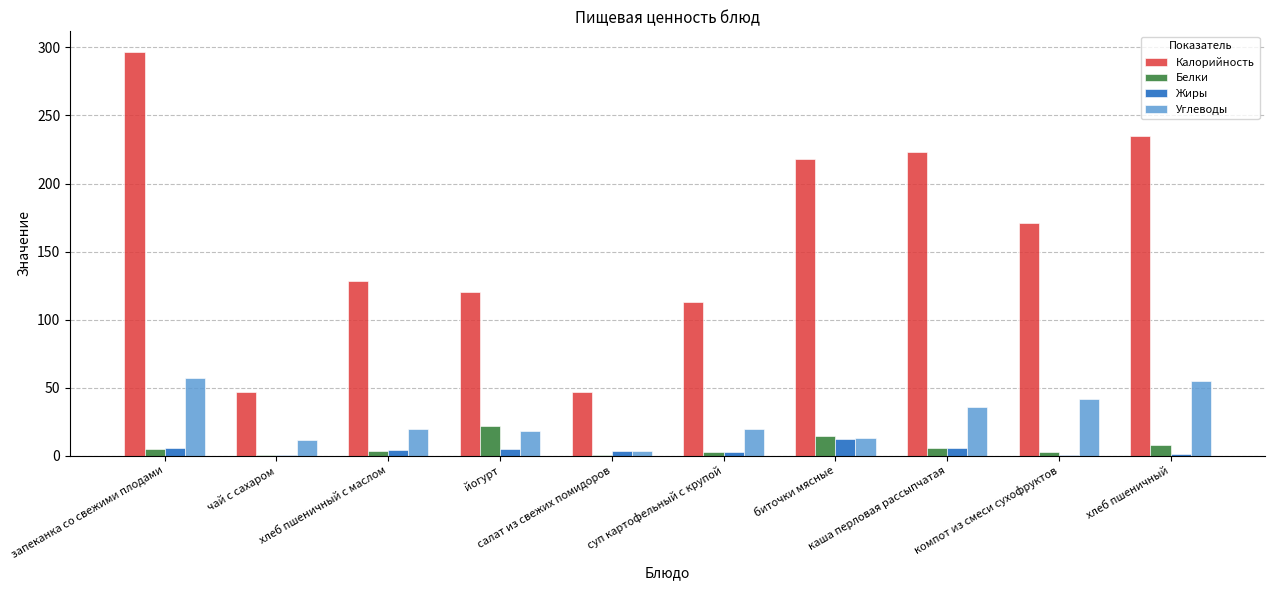

What is the maximum value for Углеводы?

57.3